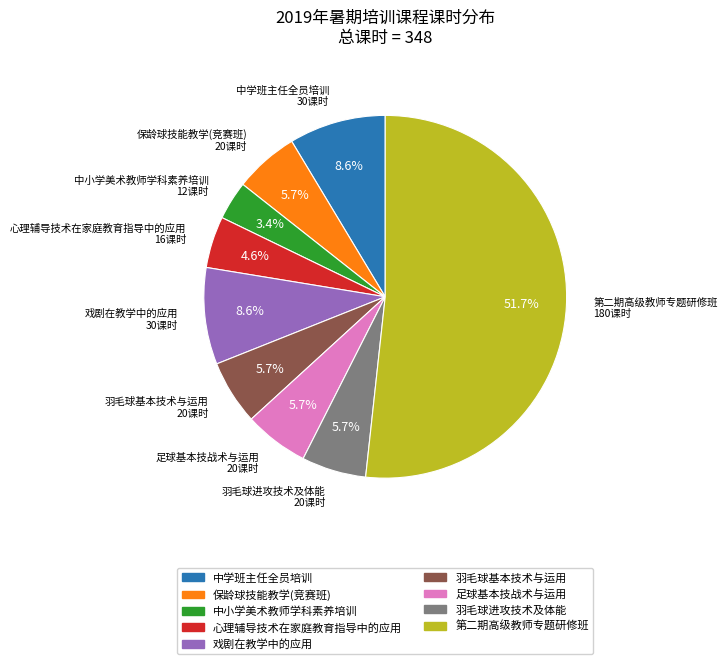

How many segments does this pie chart have?

9